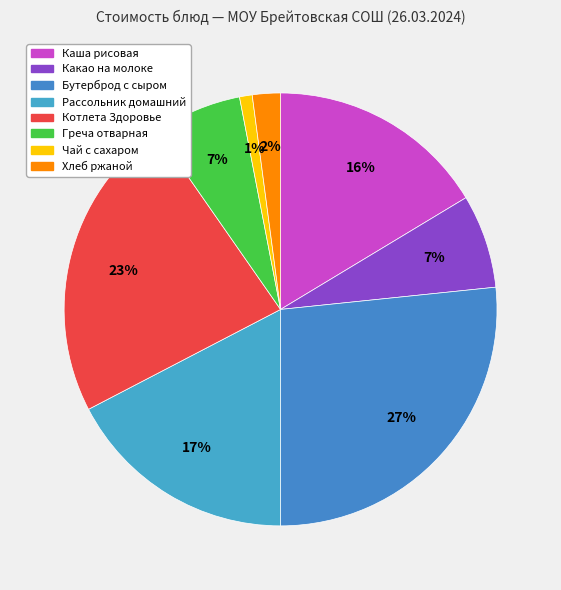

To the nearest percent, what portion does Рассольник домашний represent?

17%